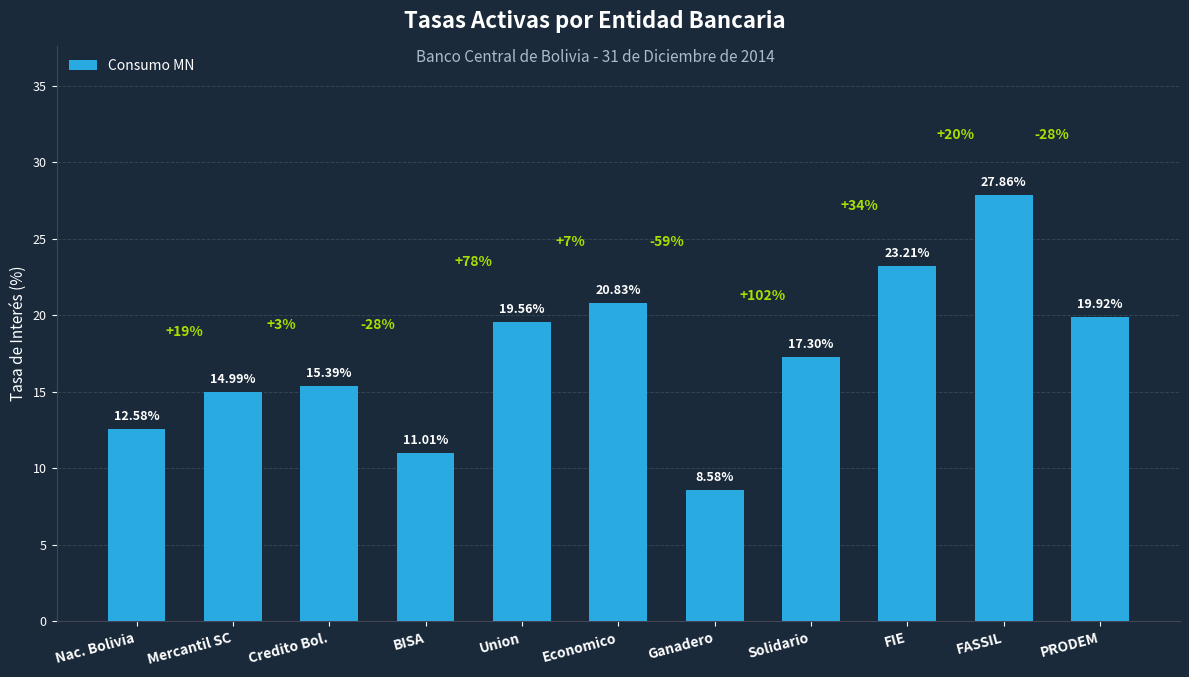

What is the label of the 6th bar from the left?

Economico